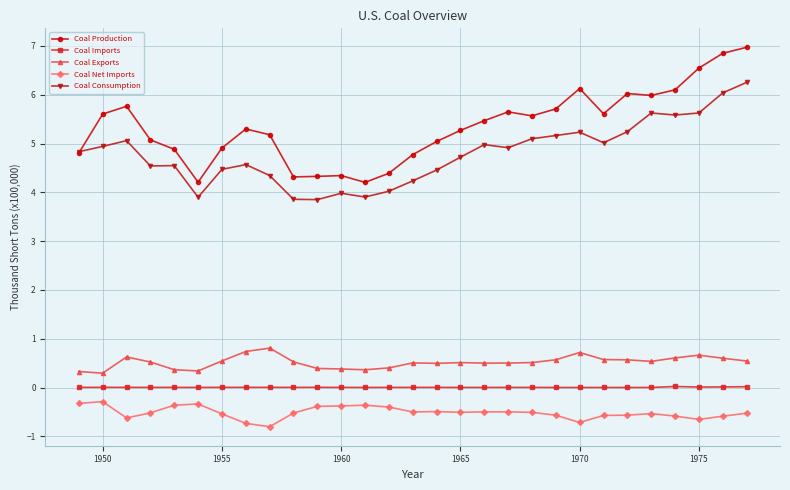

What is the sum of all Coal Exports values?

15.0